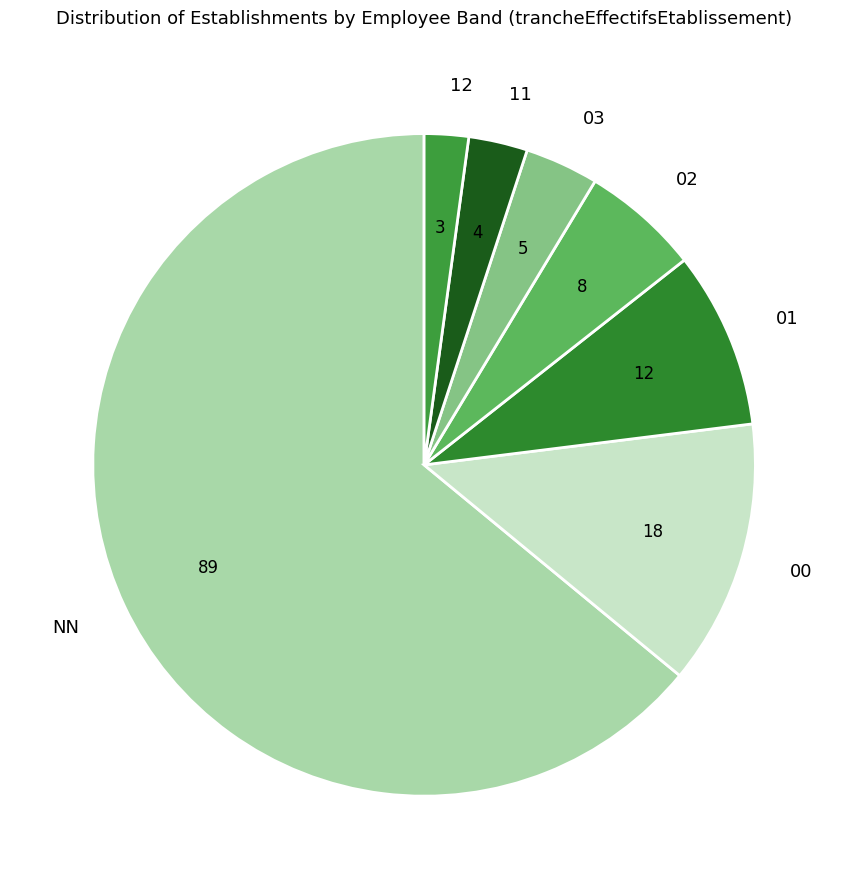

The 11 slice represents 10% of the pie. True or false?

False